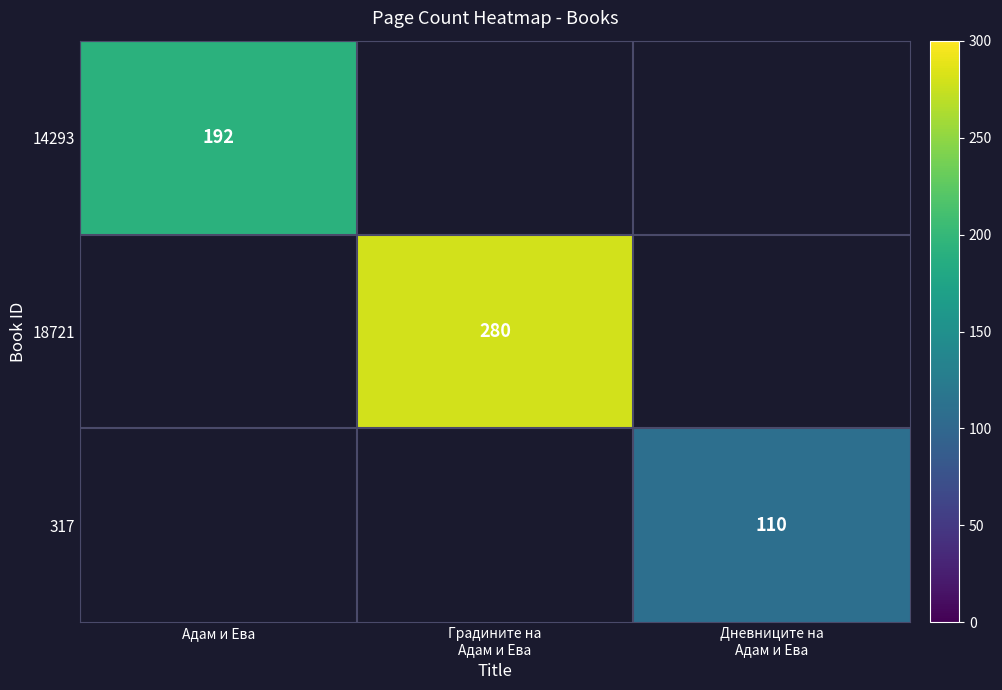

True or false: 14293 has a value of 192 at Адам и Ева.

True